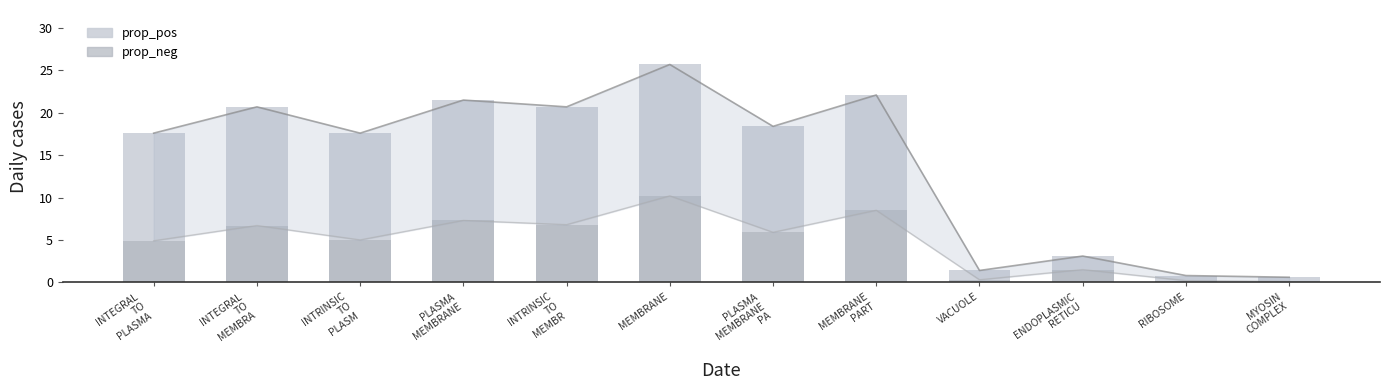

What is the difference between the maximum and second lowest values in the prop_pos series?

24.9